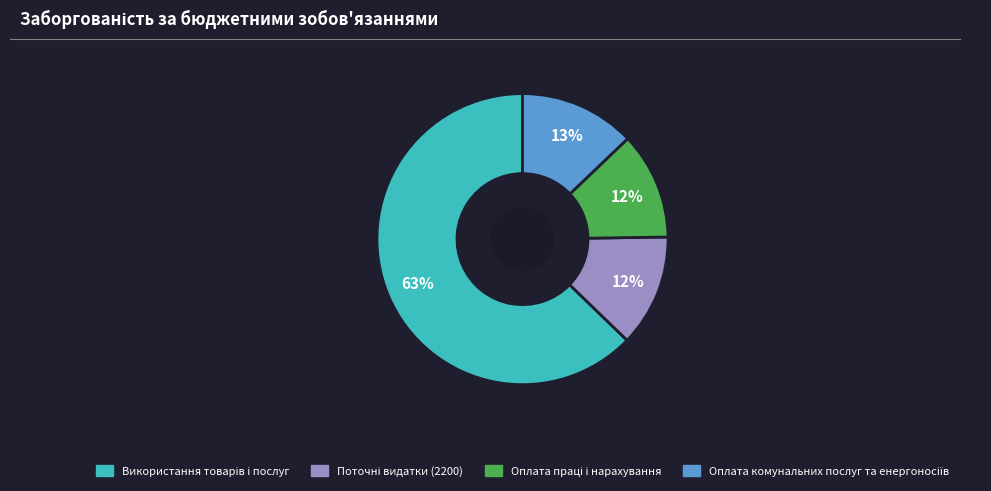

To the nearest percent, what is the difference between the largest and smallest slice percentages?

51%